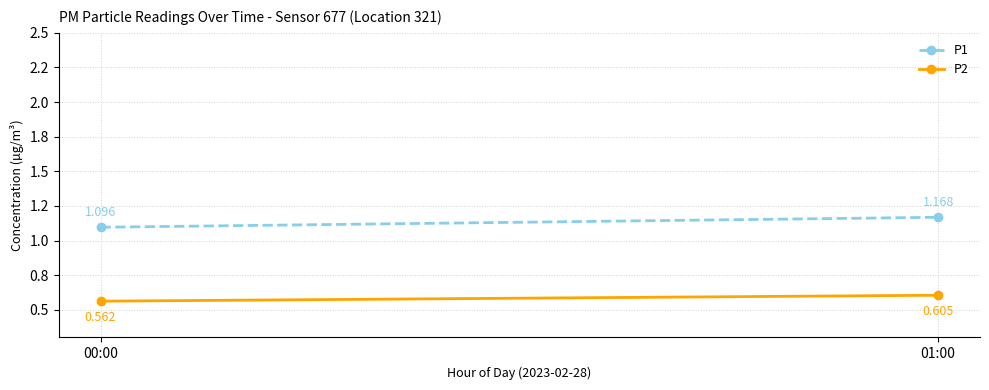

Reading left to right, list all the values displayed in this chart.

P1: 1.1	1.2
P2: 0.6	0.6